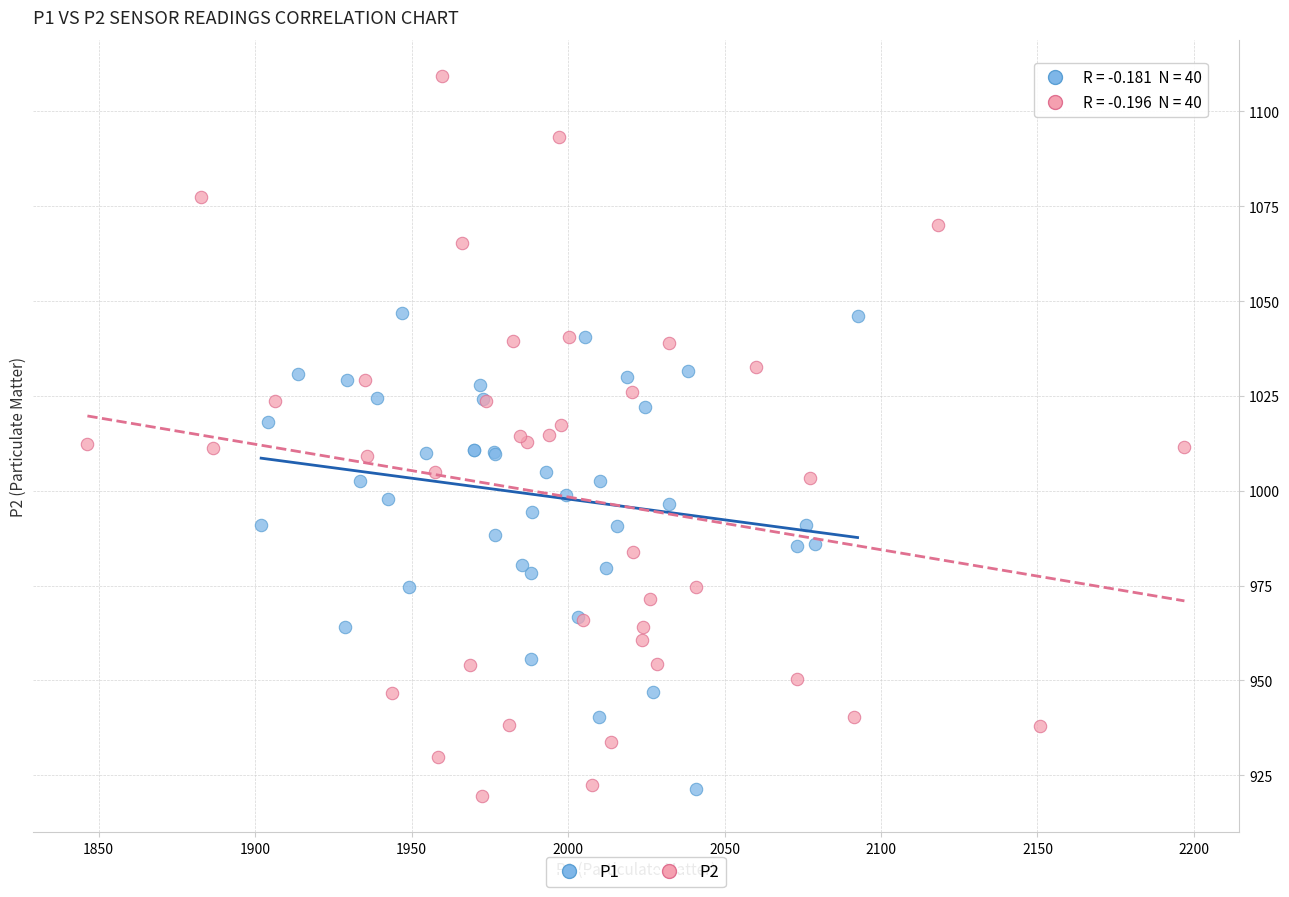

Which series has the largest Y range (max minus min)?

P2